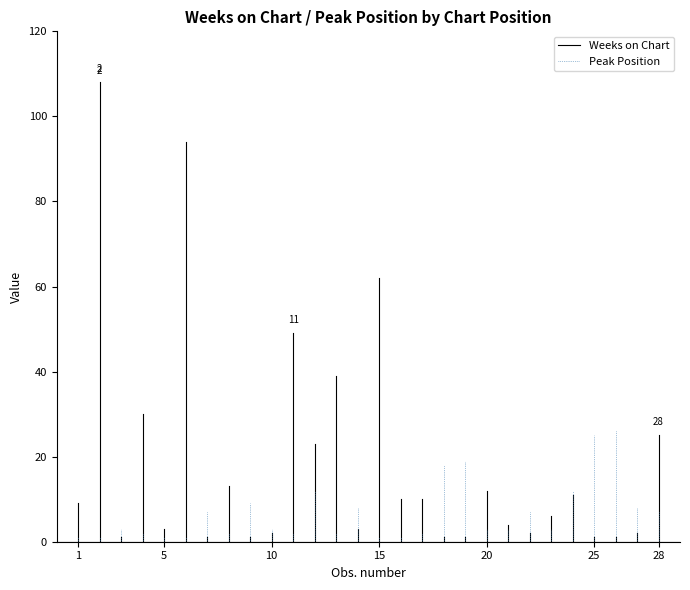

Which series changed the most between 1 and 5?

Weeks on Chart